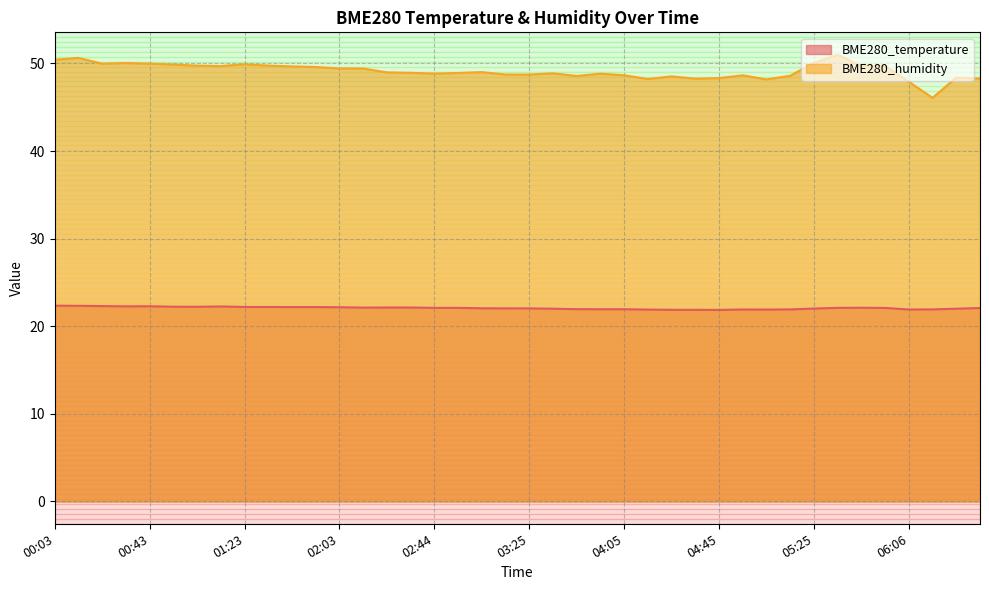

Which category has the lowest value in the BME280_temperature series?

04:45